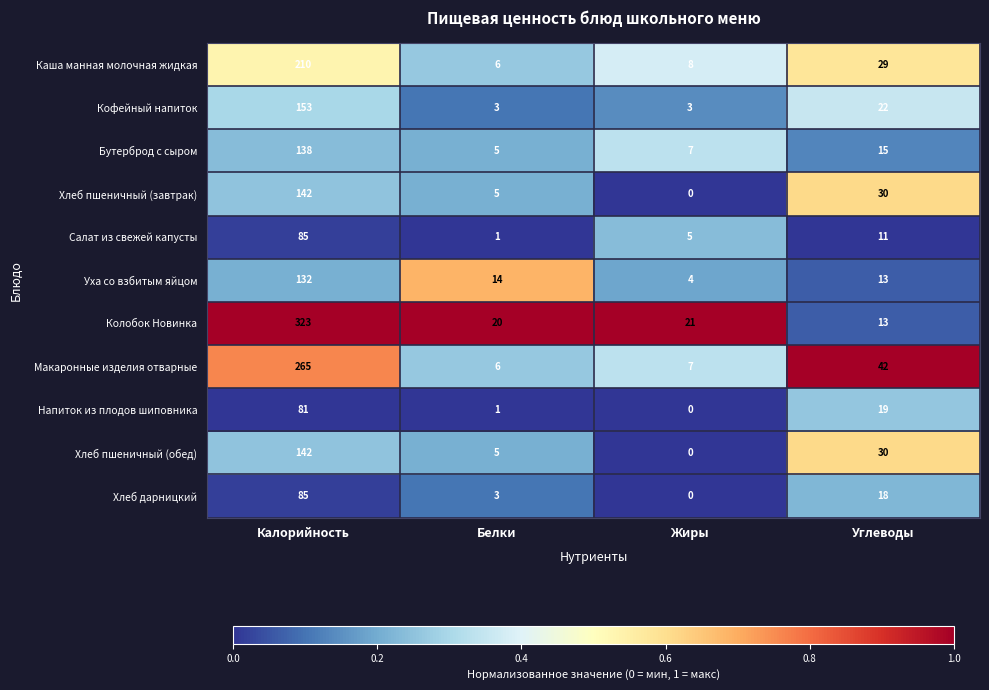

What is the total value across all series at Углеводы?

242